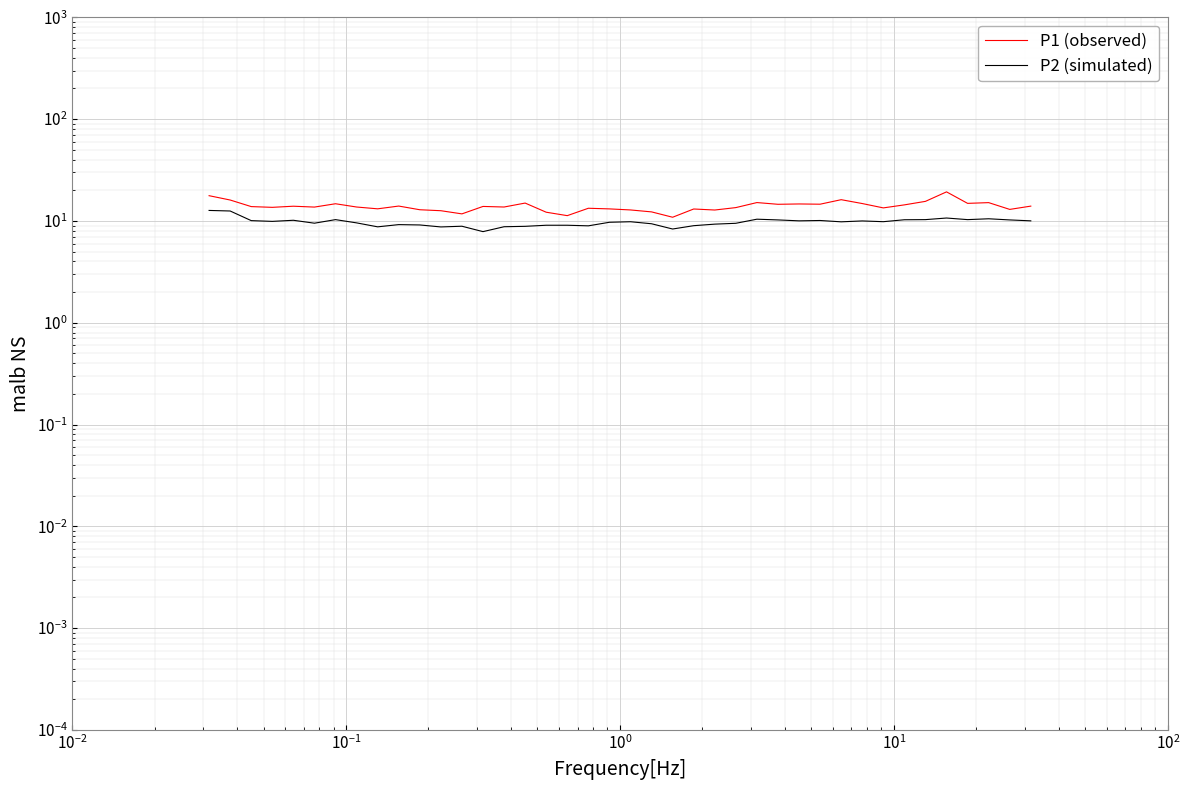

Which series has the widest spread of values?

P1